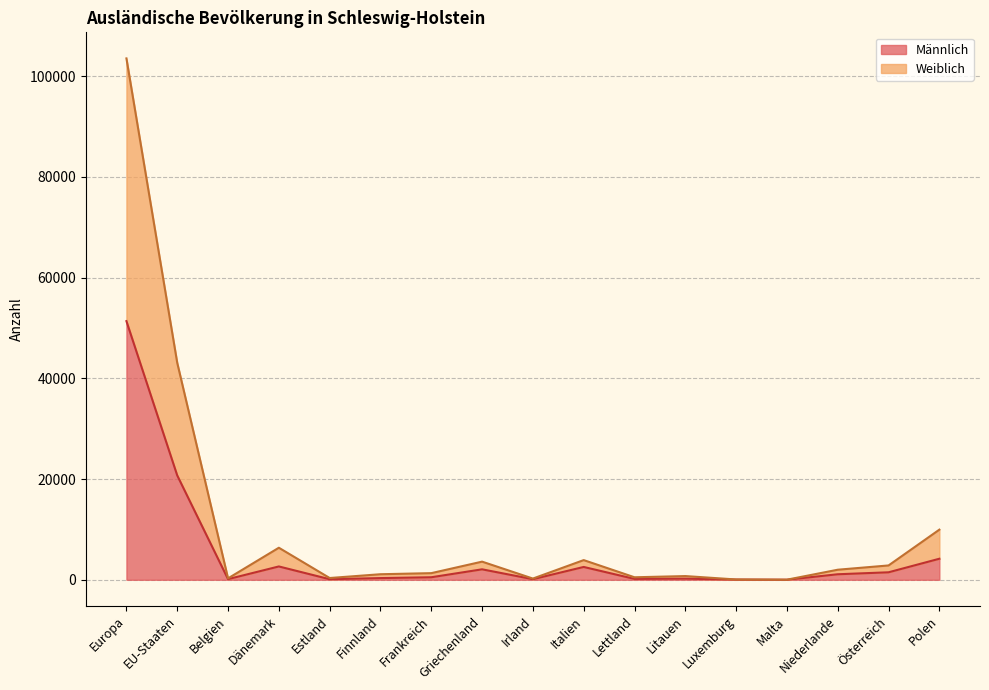

Reading left to right, transcribe all the data shown in this chart.

Männlich: 51350	20715	125	2645	110	335	500	2075	115	2545	170	220	35	10	1095	1485	4175
Weiblich: 103505	43070	280	6360	350	1100	1315	3600	240	3905	495	735	60	20	1995	2845	9950